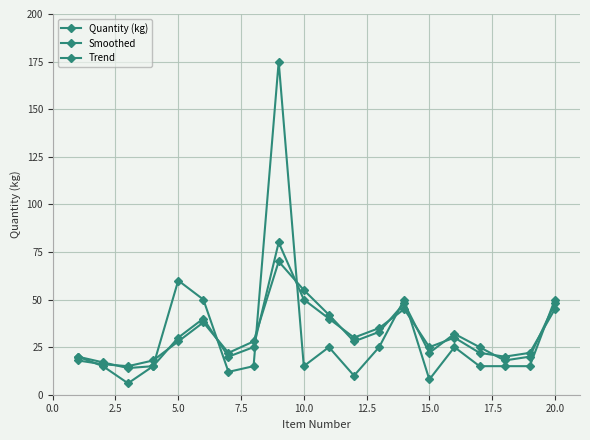

How many lines are shown in the chart?

3